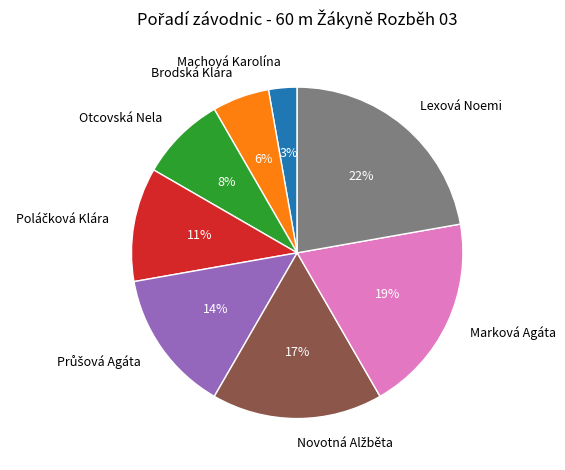

The Brodská Klára slice represents 12% of the pie. True or false?

False